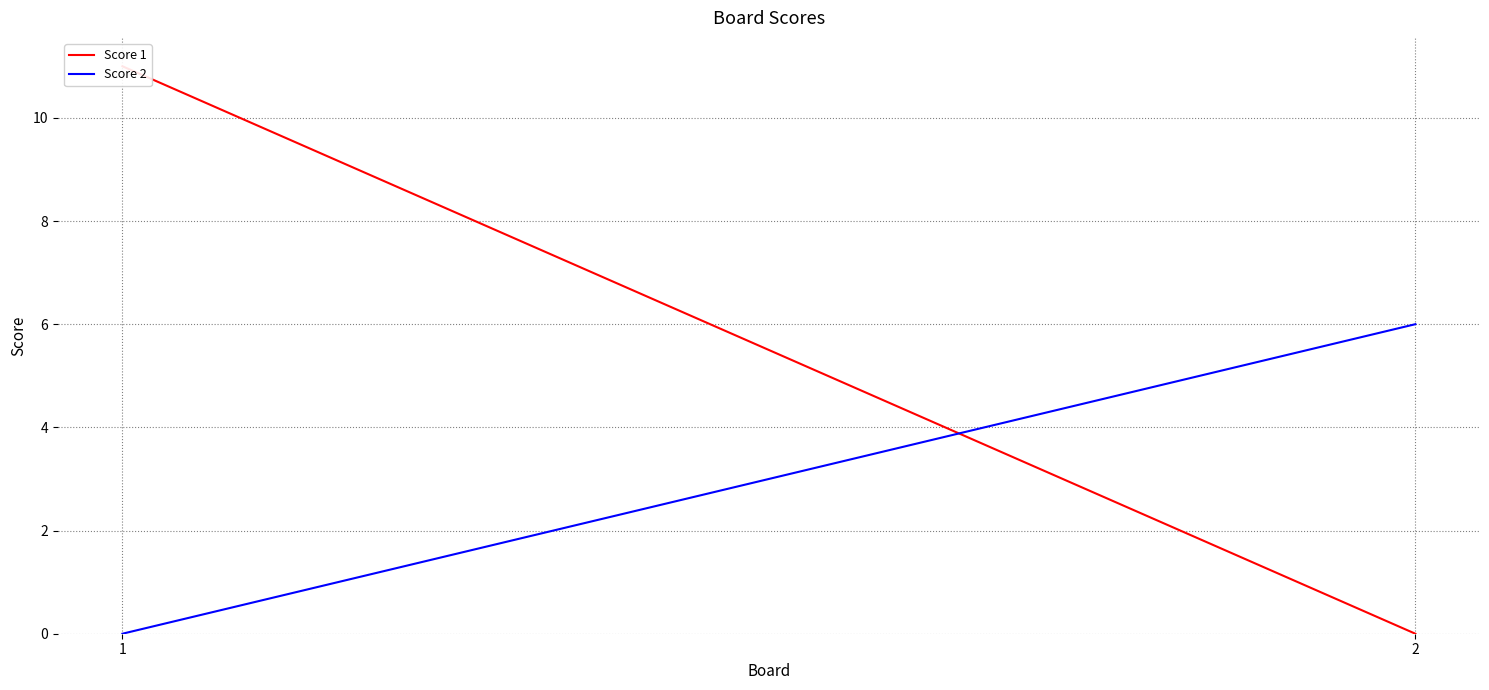

Reading right to left, list all the values displayed in this chart.

Score 1: 0	11
Score 2: 6	0